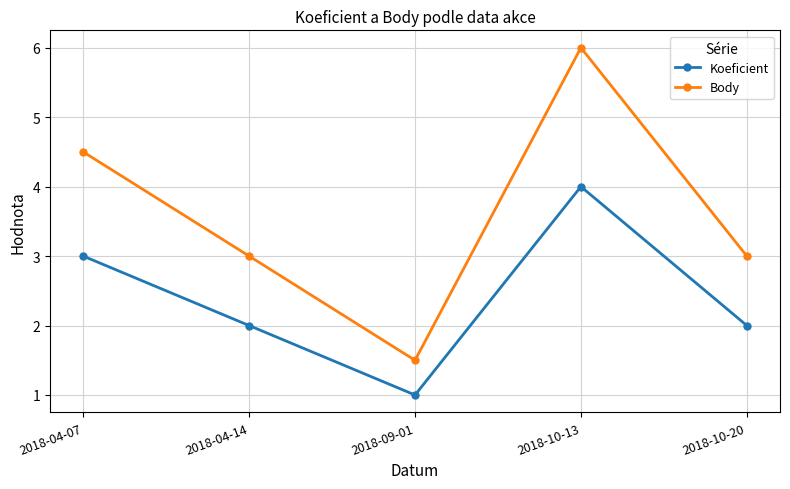

At how many categories does at least one series exceed 2?

4